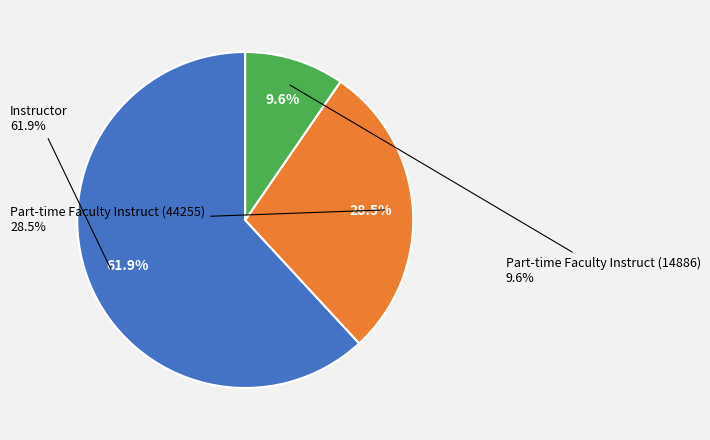

To the nearest percent, what is the difference between the largest and smallest slice percentages?

52%